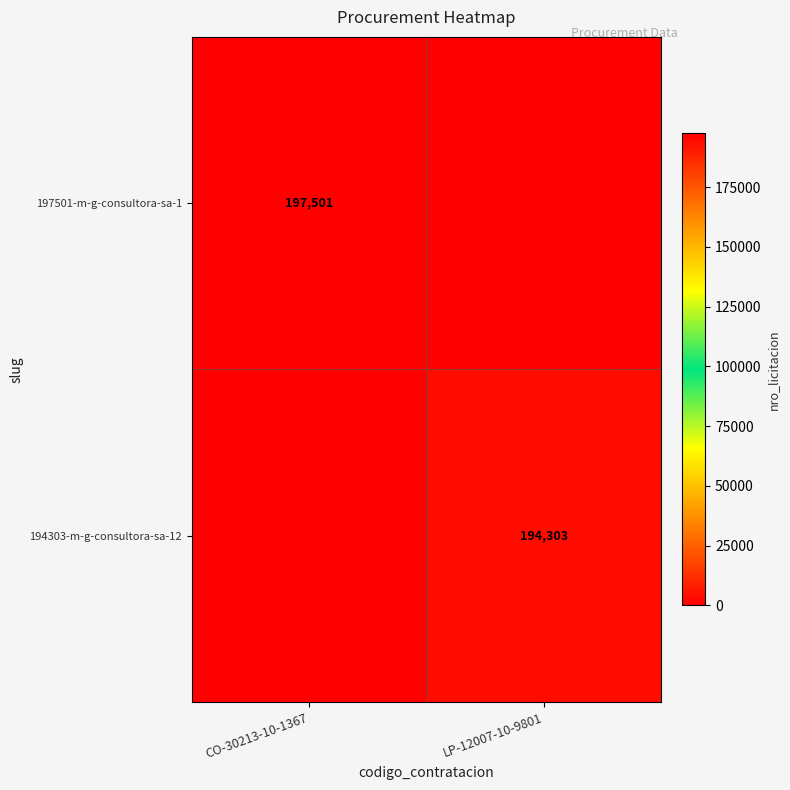

What is the difference between the highest and lowest values at LP-12007-10-9801?

194303